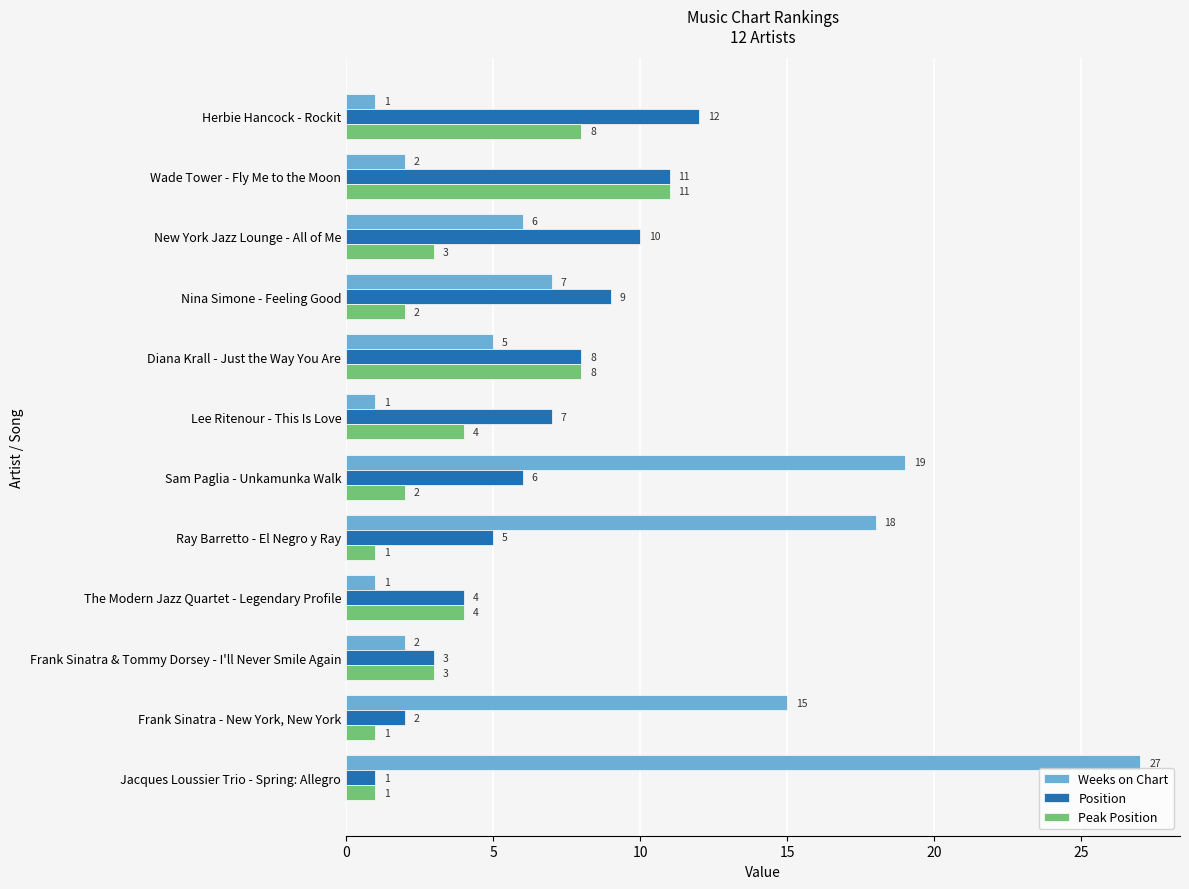

Which series has the widest spread of values?

Weeks on Chart